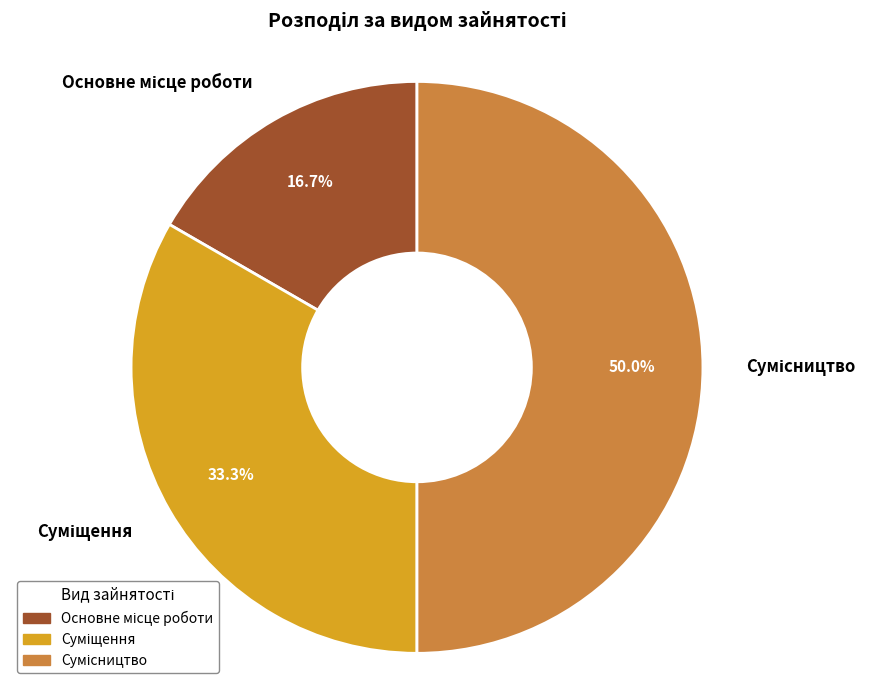

Does Сумісництво represent more than half of the total?

No